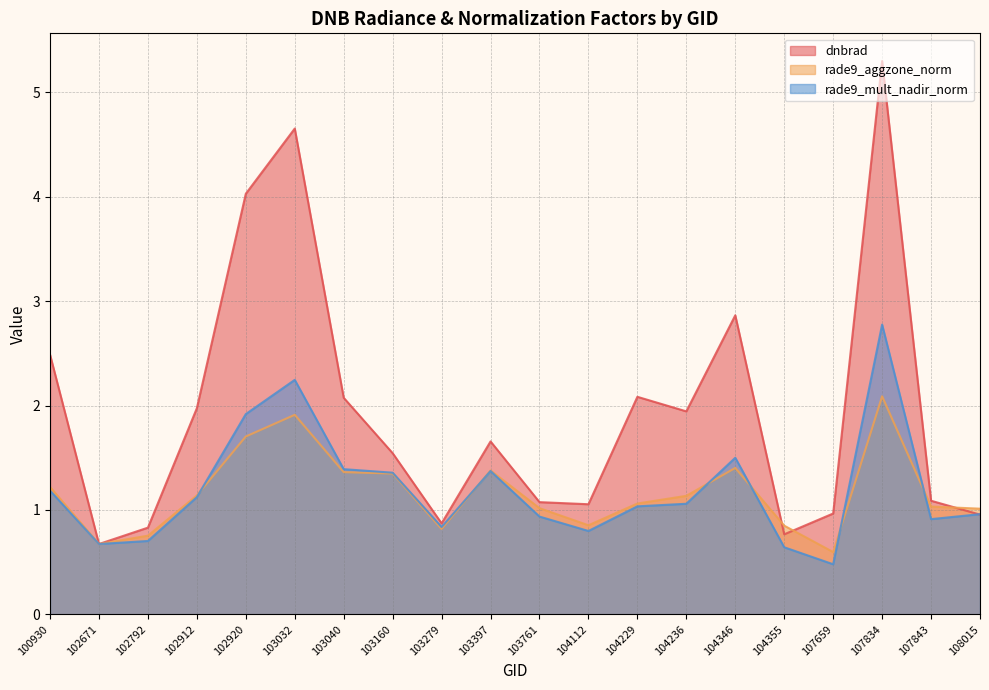

What are all the series names shown in the legend?

dnbrad, rade9_aggzone_norm, rade9_mult_nadir_norm